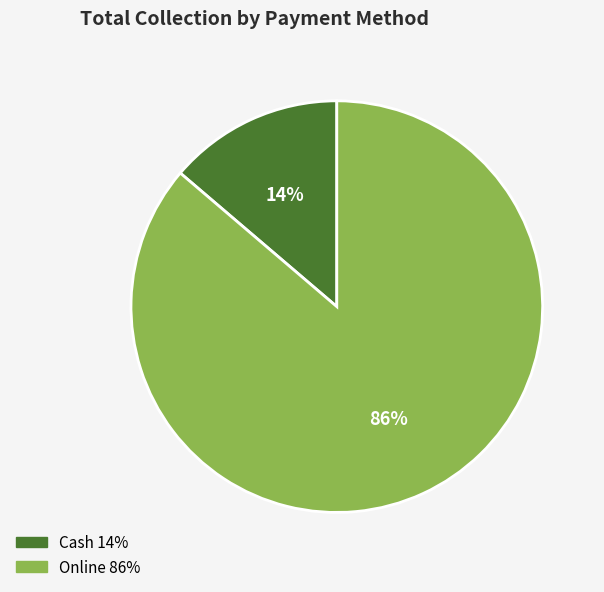

Does Cash account for over 50% of the chart?

No